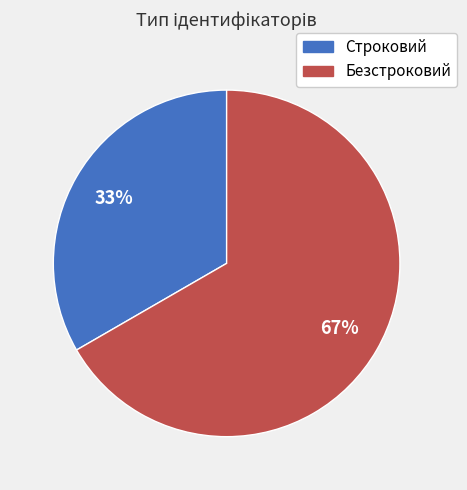

What is the largest slice in the pie chart?

Безстроковий